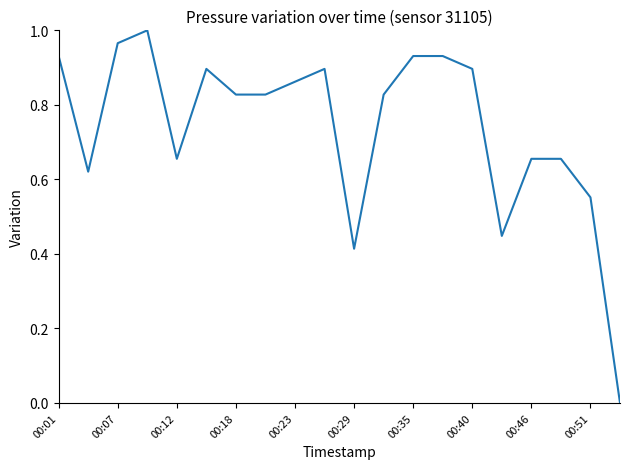

Reading right to left, list all the values displayed in this chart.

0.0	0.6	0.7	0.7	0.4	0.9	0.9	0.9	0.8	0.4	0.9	0.9	0.8	0.8	0.9	0.7	1.0	1.0	0.6	0.9